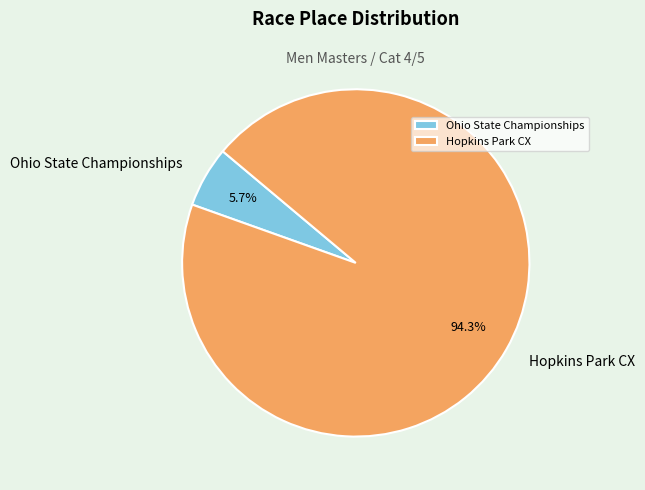

Which has a higher value, Hopkins Park CX or Ohio State Championships?

Hopkins Park CX